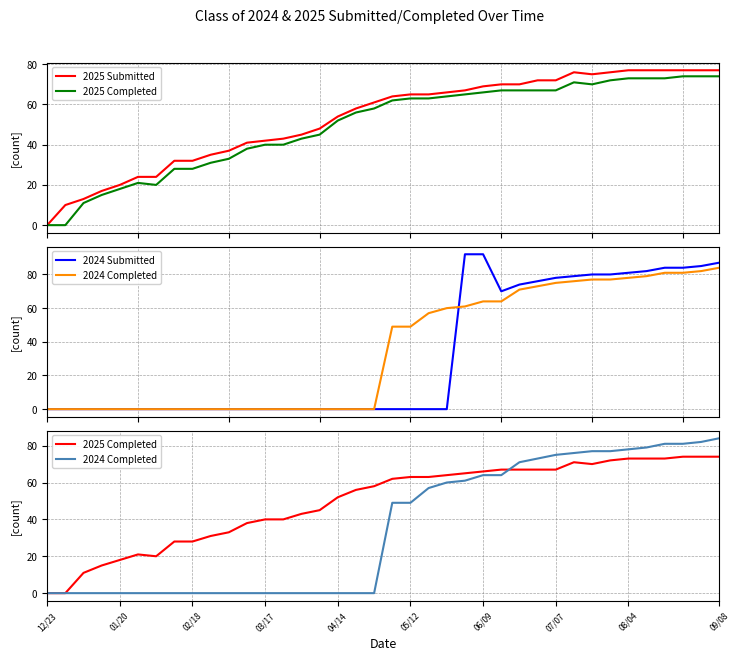

Where does the 2025 Submitted series first go above 64?

05/12